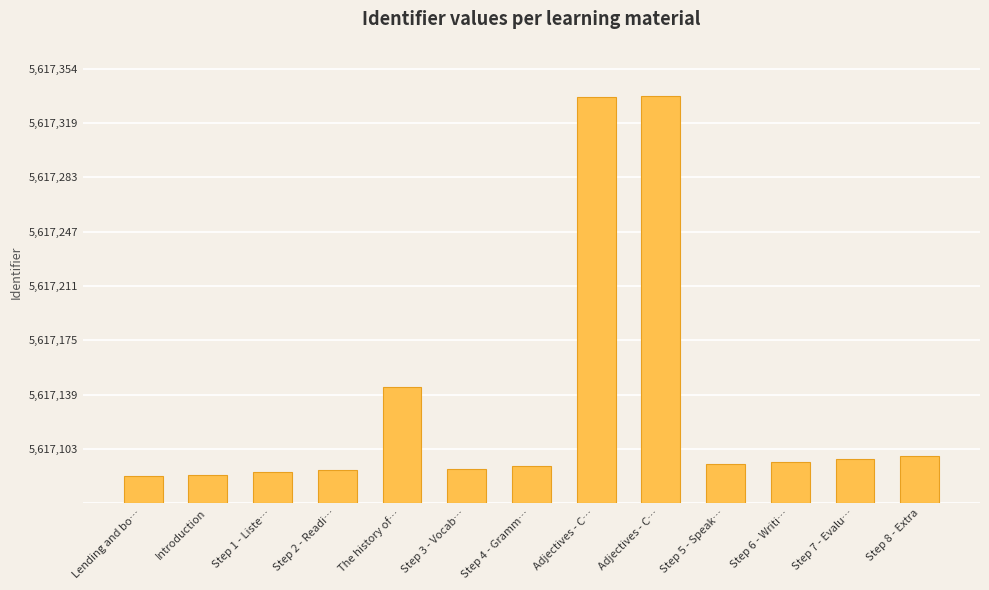

Rank the categories by value from lowest to highest.

Lending and bo…, Introduction, Step 1 - Liste…, Step 2 - Readi…, Step 3 - Vocab…, Step 4 - Gramm…, Step 5 - Speak…, Step 6 - Writi…, Step 7 - Evalu…, Step 8 - Extra, The history of…, Adjectives - C…, Adjectives - C…